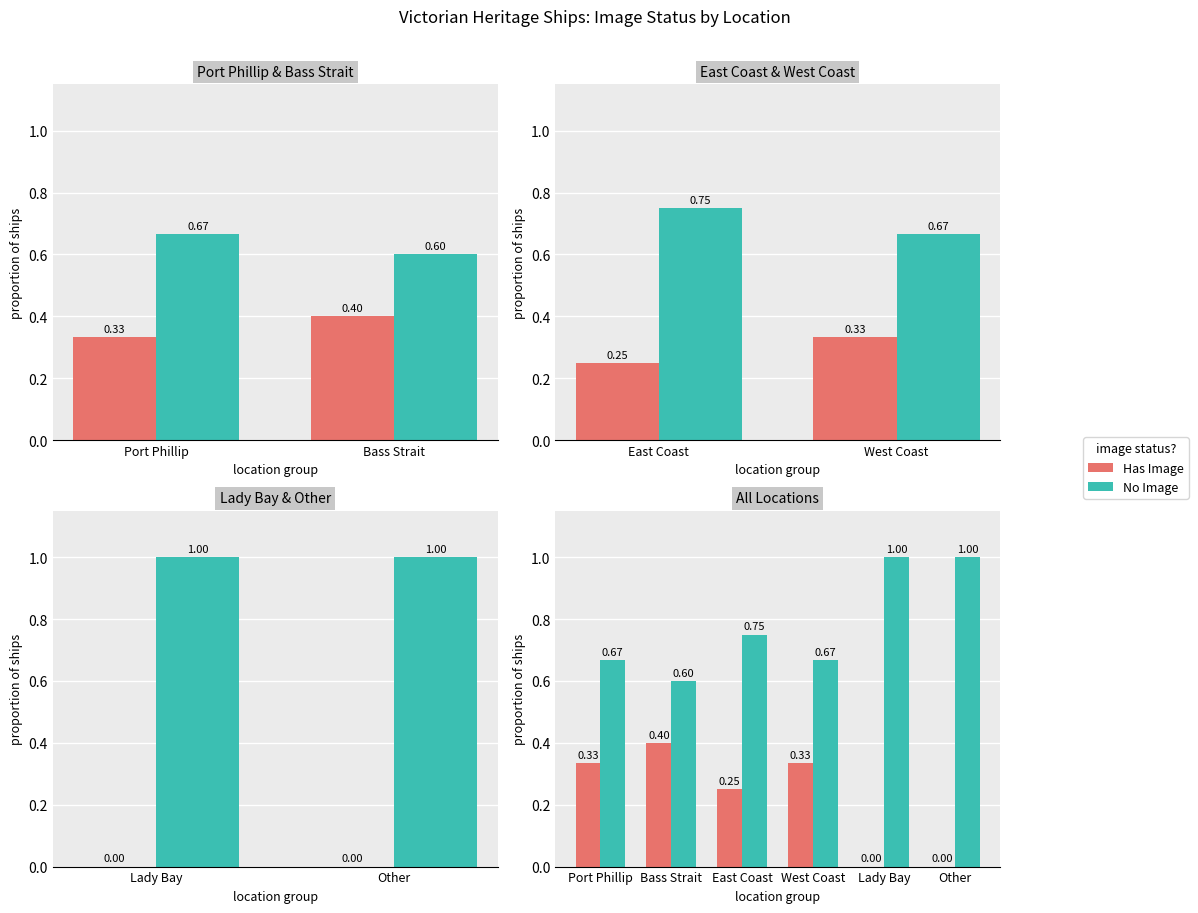

Between 5 and 4, which is larger?

5